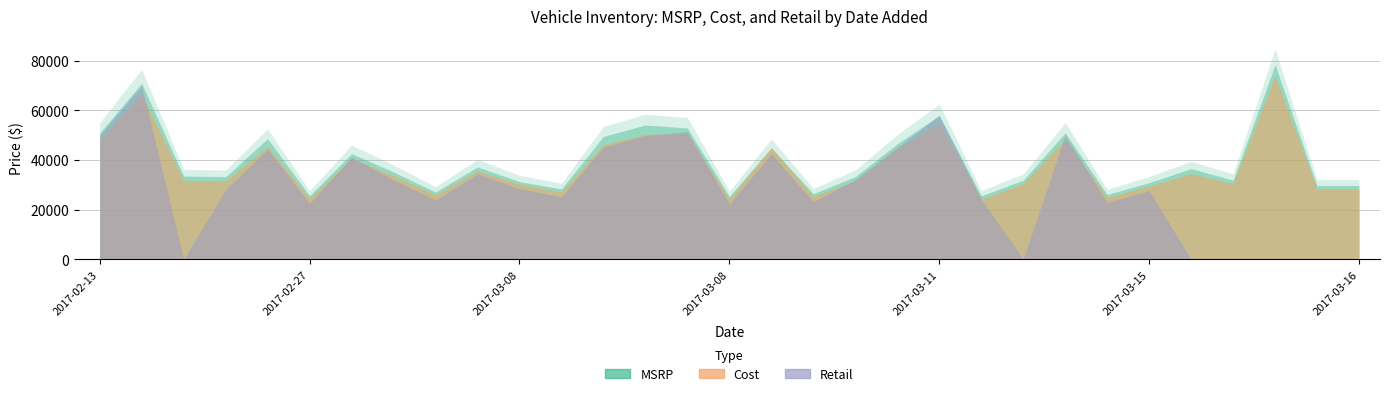

The Cost series shows 25044 at 2017-03-15. True or false?

True